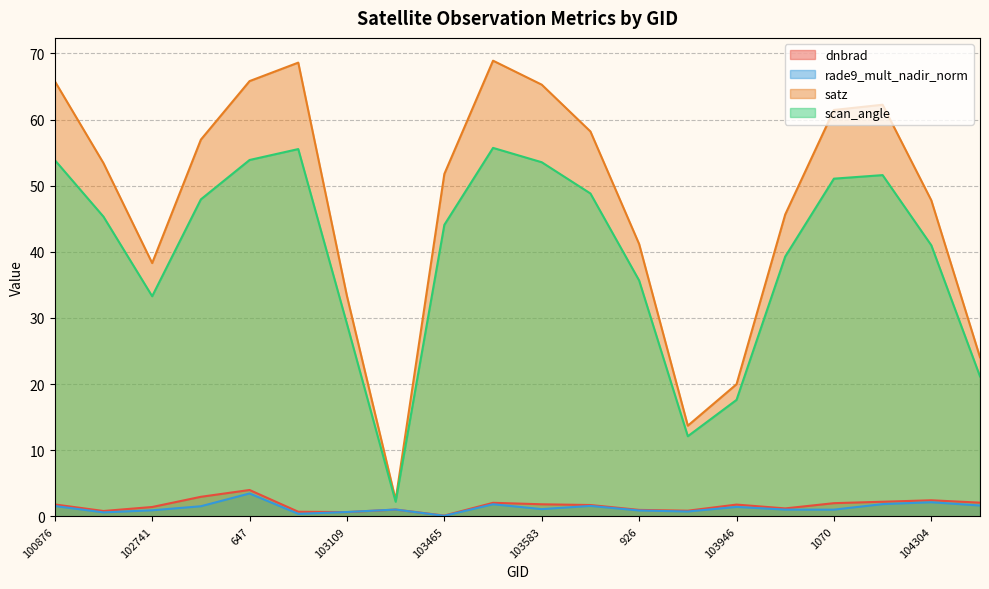

True or false: rade9_mult_nadir_norm has a value of 1.1 at 103474.

False